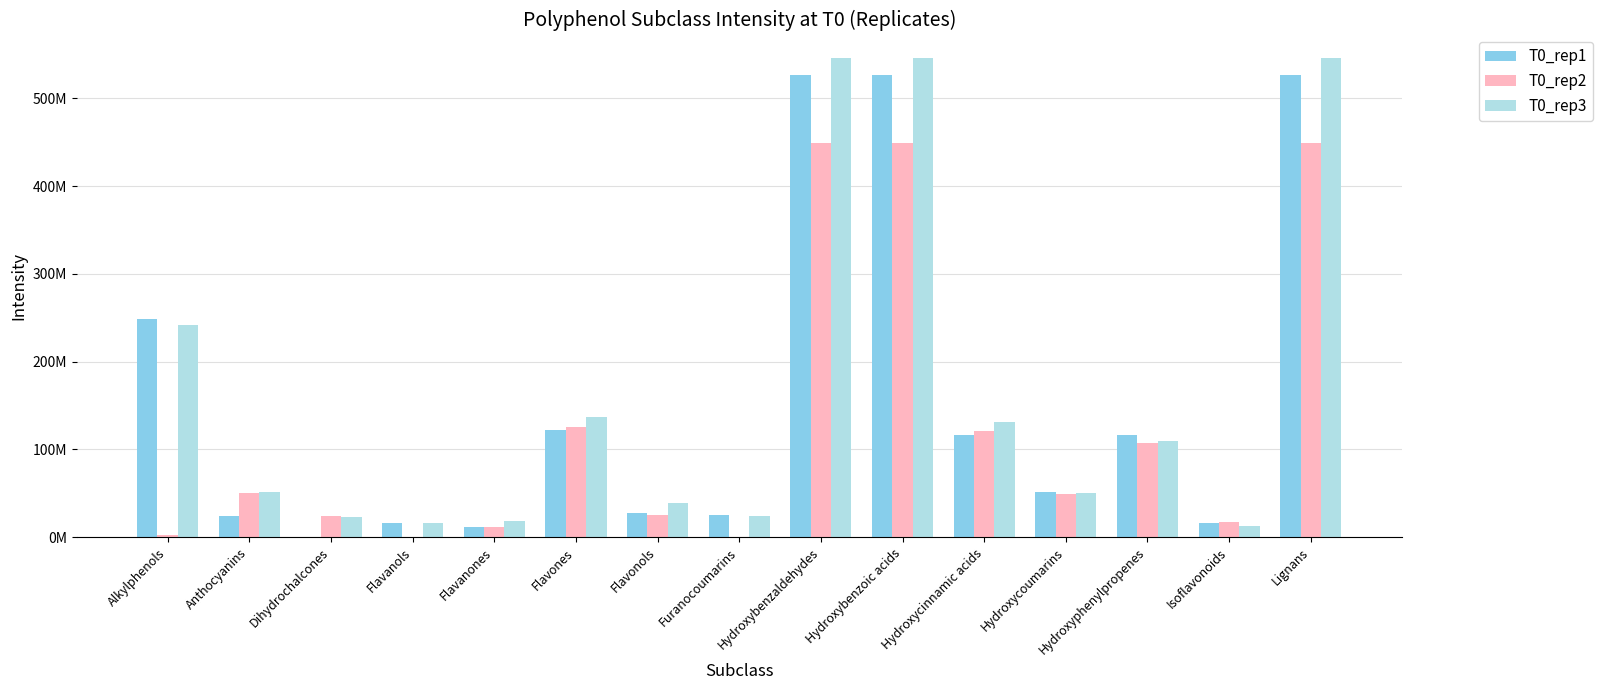

What are all the series names shown in the legend?

T0_rep1, T0_rep2, T0_rep3